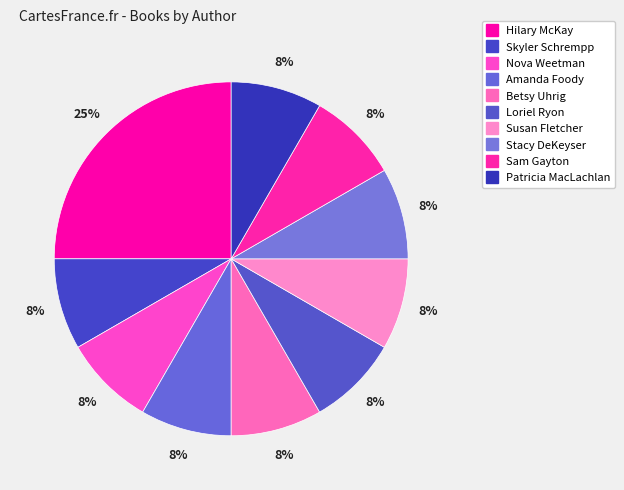

Rank the categories by value from lowest to highest.

Skyler Schrempp, Nova Weetman, Amanda Foody, Betsy Uhrig, Loriel Ryon, Susan Fletcher, Stacy DeKeyser, Sam Gayton, Patricia MacLachlan, Hilary McKay